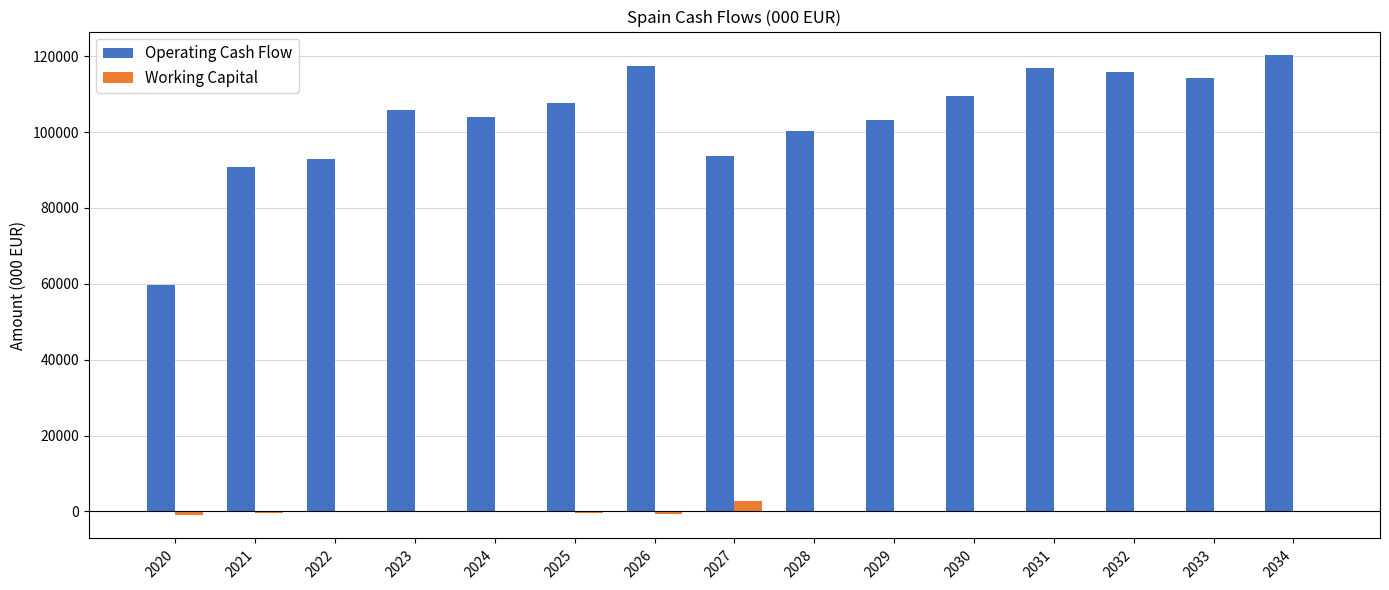

What is the sum of all Operating Cash Flow values?

1552150.4